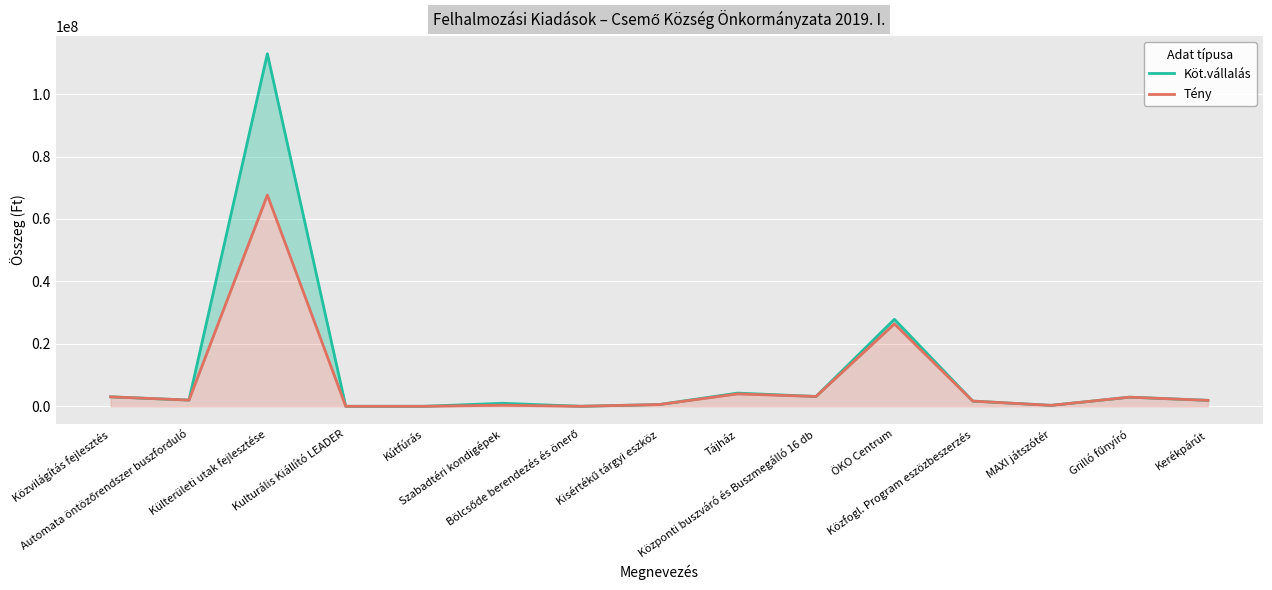

How many values in Köt.vállalás are above zero?

12